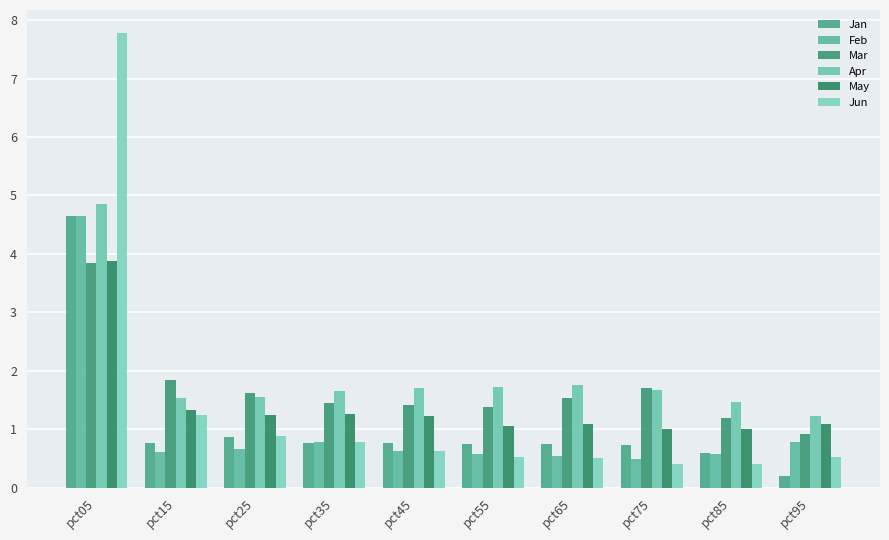

How many distinct data groups are displayed?

6